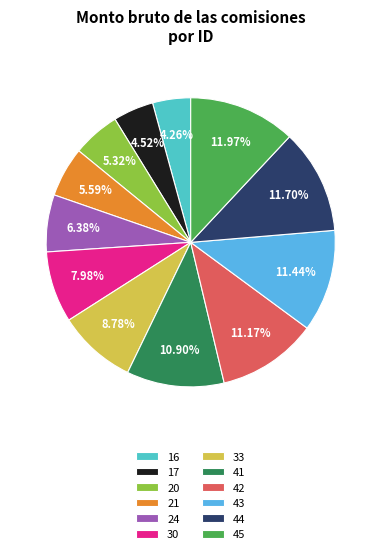

What percentage is the 30 slice, to the nearest percent?

8%